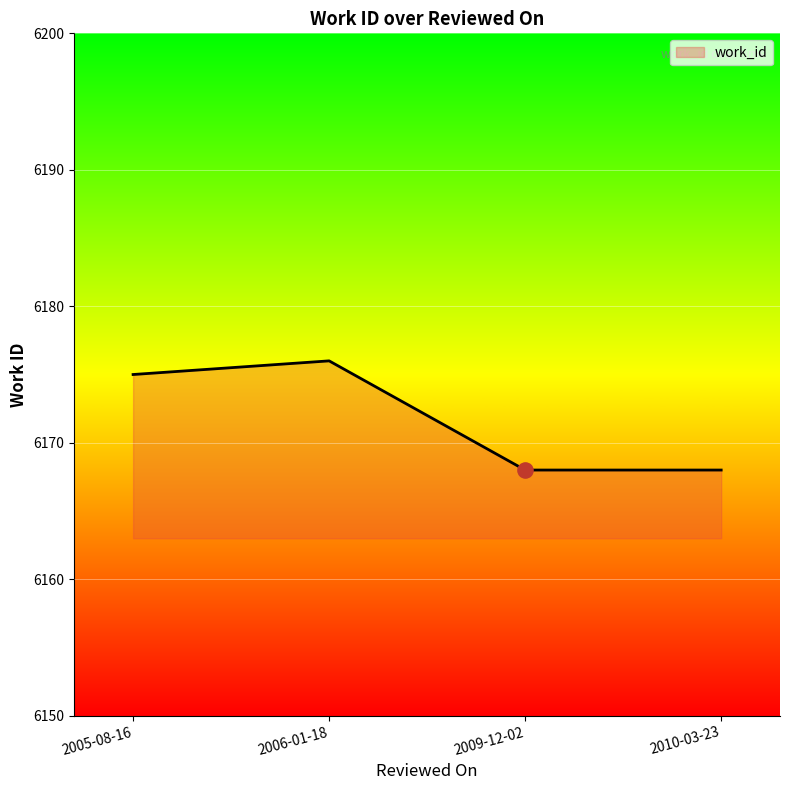

Which has a higher value, 2009-12-02 or 2005-08-16?

2005-08-16